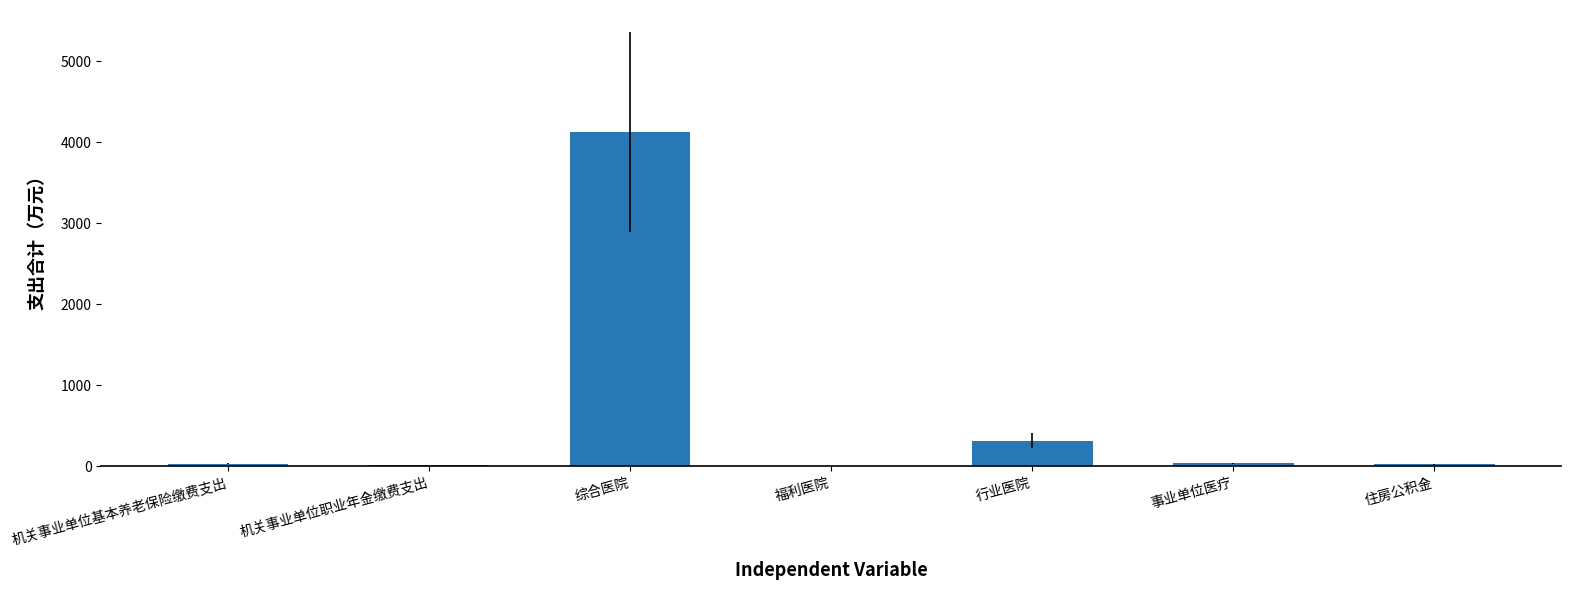

True or false: the data shows 36.7 at 事业单位医疗.

True